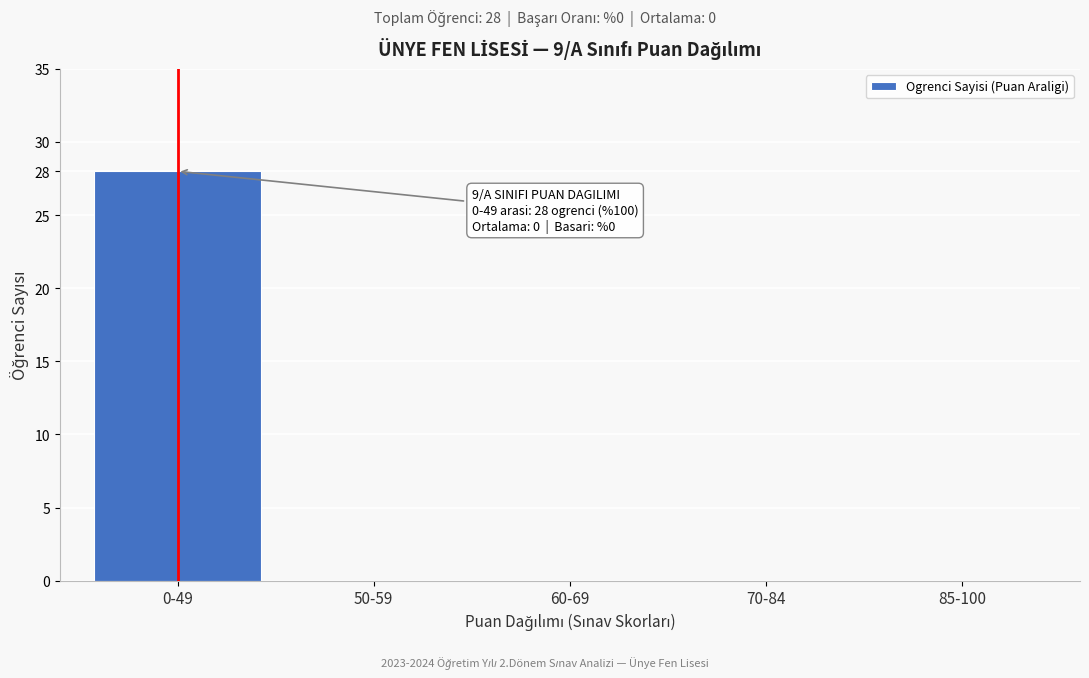

Reading right to left, what are all the values shown in this chart?

85-100=0	70-84=0	60-69=0	50-59=0	0-49=28